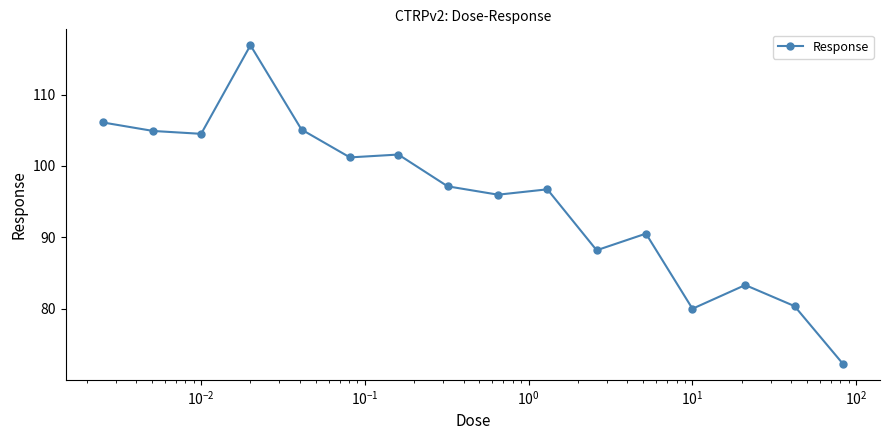

What is the maximum value shown in the chart?

116.9